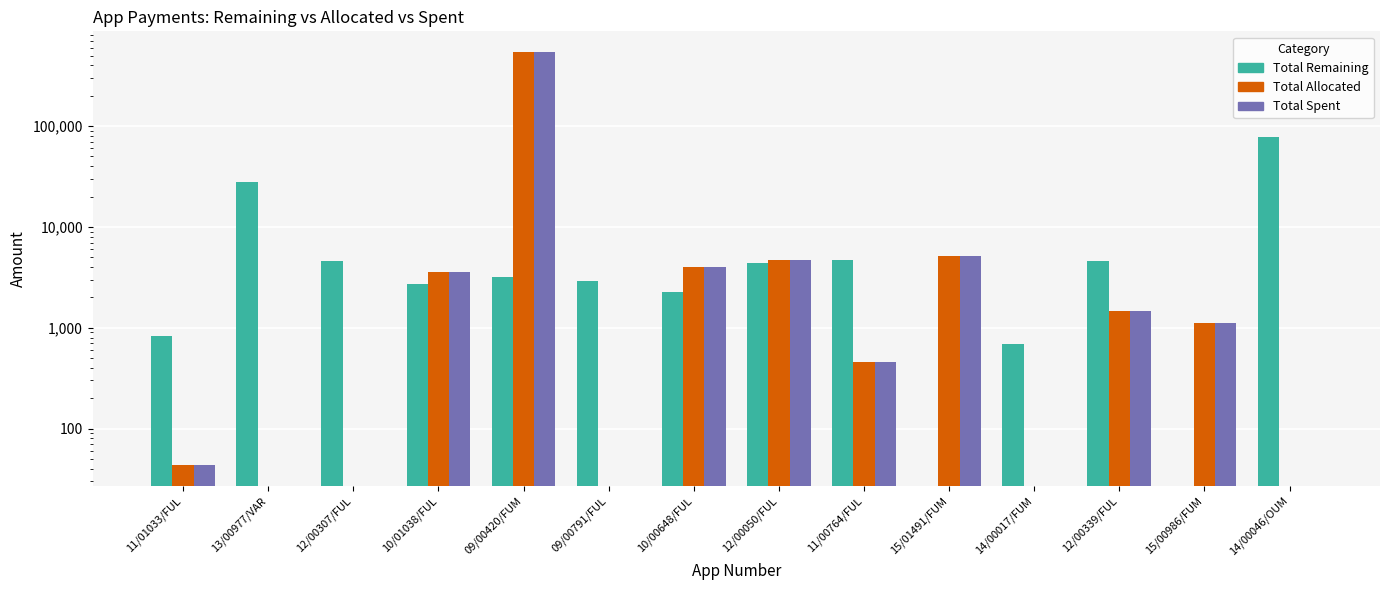

Which series has the largest total across all categories?

Total Allocated